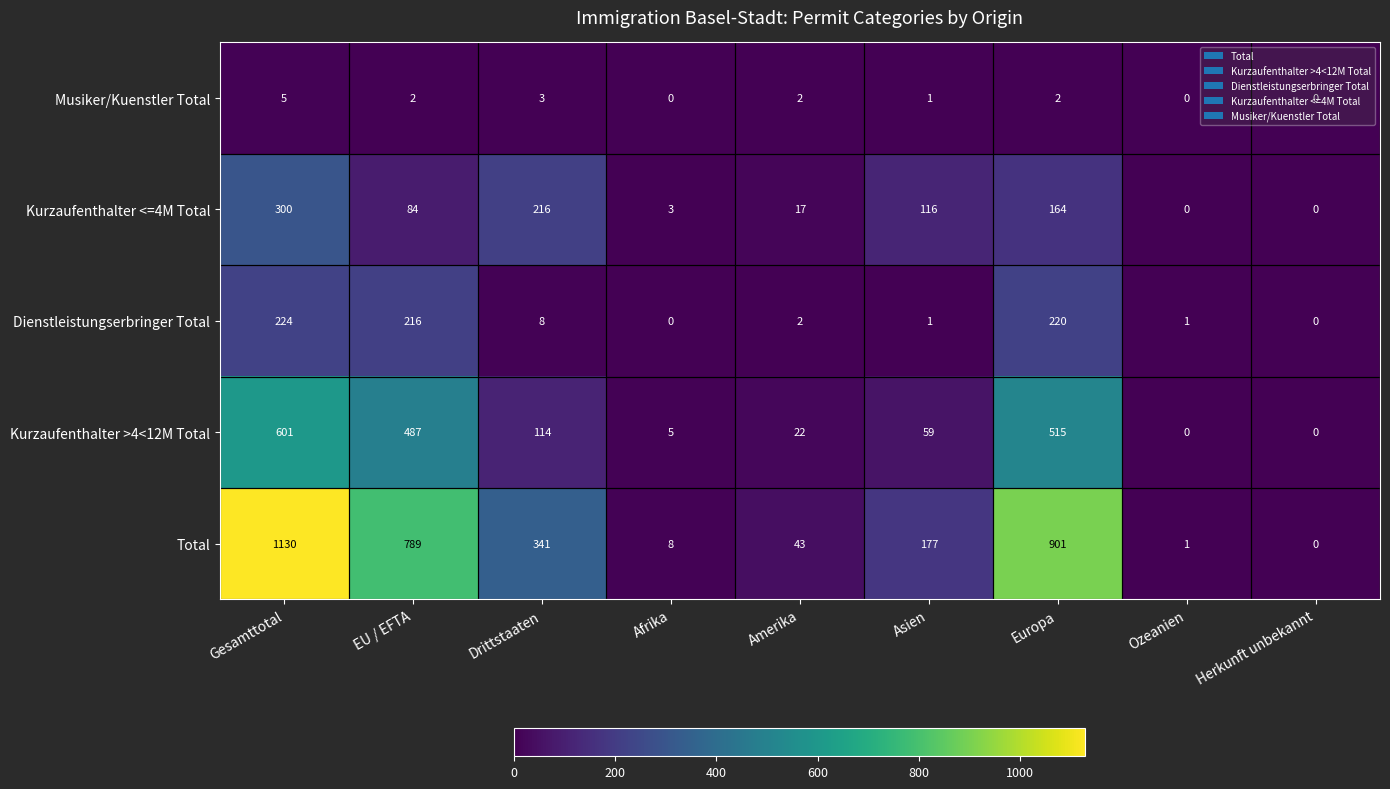

List the series in order of their peak value, lowest first.

Musiker/Kuenstler Total, Dienstleistungserbringer Total, Kurzaufenthalter <=4M Total, Kurzaufenthalter >4<12M Total, Total